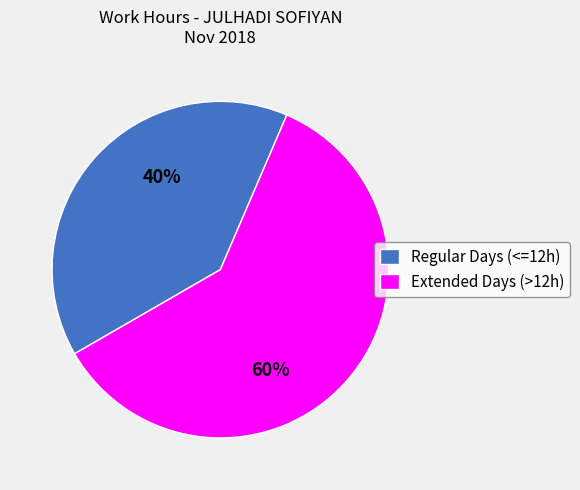

How many slices are in this pie chart?

2